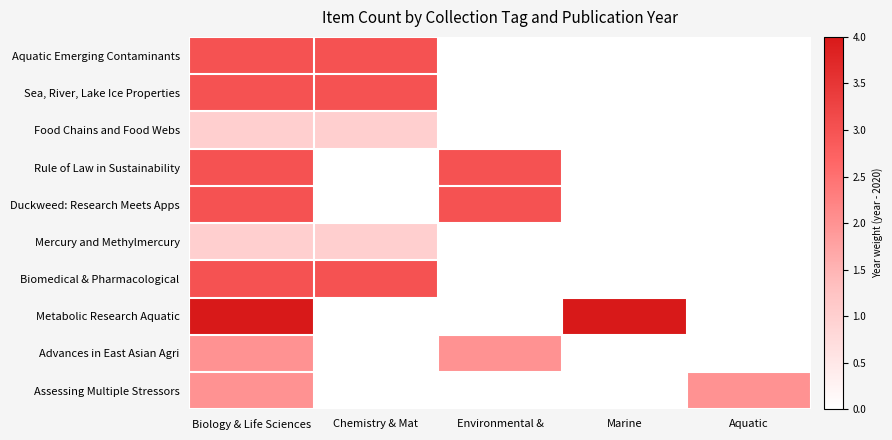

Reading right to left, what are all the values shown in this chart?

Aquatic Emerging Contaminants: Aquatic=0	Marine=0	Environmental &=0	Chemistry & Mat=3	Biology & Life Sciences=3
Sea, River, Lake Ice Properties: Aquatic=0	Marine=0	Environmental &=0	Chemistry & Mat=3	Biology & Life Sciences=3
Food Chains and Food Webs: Aquatic=0	Marine=0	Environmental &=0	Chemistry & Mat=1	Biology & Life Sciences=1
Rule of Law in Sustainability: Aquatic=0	Marine=0	Environmental &=3	Chemistry & Mat=0	Biology & Life Sciences=3
Duckweed: Research Meets Apps: Aquatic=0	Marine=0	Environmental &=3	Chemistry & Mat=0	Biology & Life Sciences=3
Mercury and Methylmercury: Aquatic=0	Marine=0	Environmental &=0	Chemistry & Mat=1	Biology & Life Sciences=1
Biomedical & Pharmacological: Aquatic=0	Marine=0	Environmental &=0	Chemistry & Mat=3	Biology & Life Sciences=3
Metabolic Research Aquatic: Aquatic=0	Marine=4	Environmental &=0	Chemistry & Mat=0	Biology & Life Sciences=4
Advances in East Asian Agri: Aquatic=0	Marine=0	Environmental &=2	Chemistry & Mat=0	Biology & Life Sciences=2
Assessing Multiple Stressors: Aquatic=2	Marine=0	Environmental &=0	Chemistry & Mat=0	Biology & Life Sciences=2